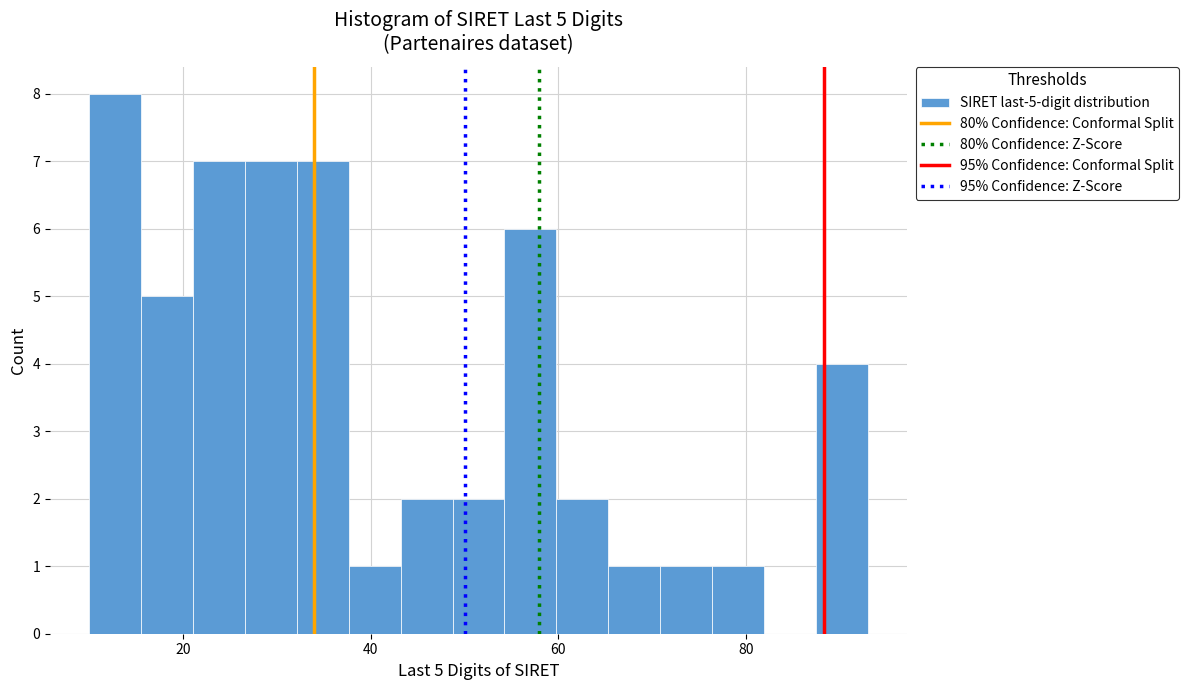

Read against the x-axis, roughly where is the centre of the tallest bar?

12